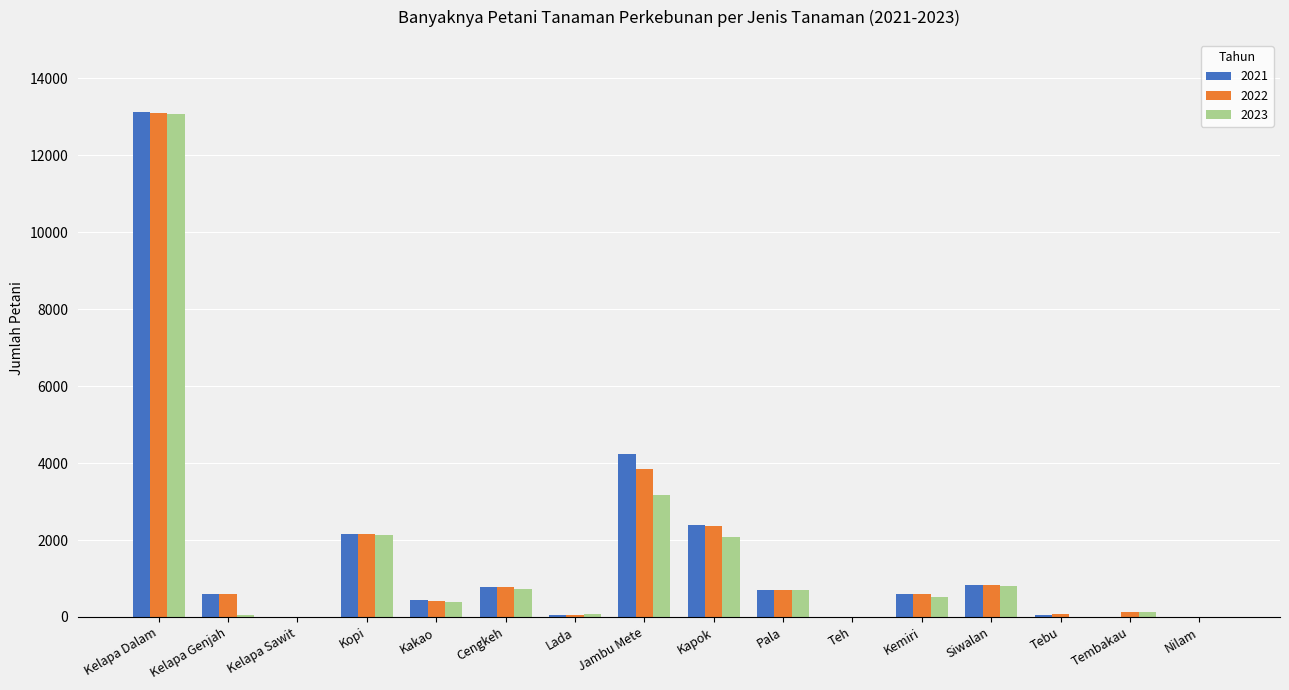

Are the bars grouped side by side (vs. stacked)?

Yes